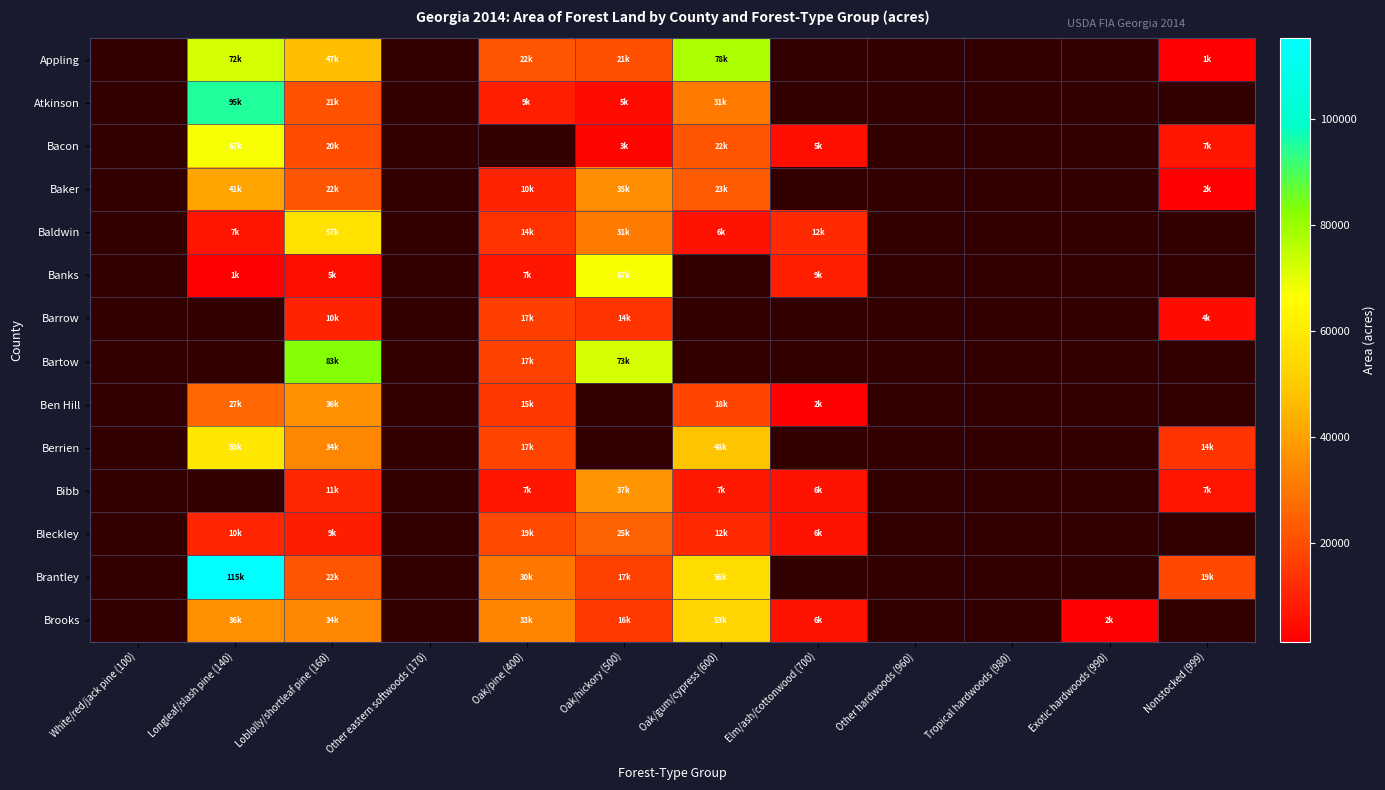

True or false: Atkinson has a value of 95301.6 at Longleaf/slash pine (140).

True